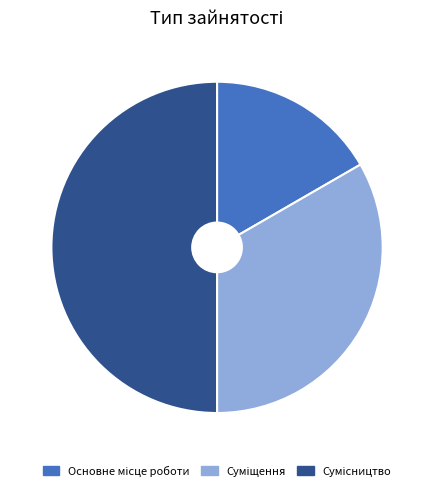

The Сумісництво slice represents 50% of the pie. True or false?

True